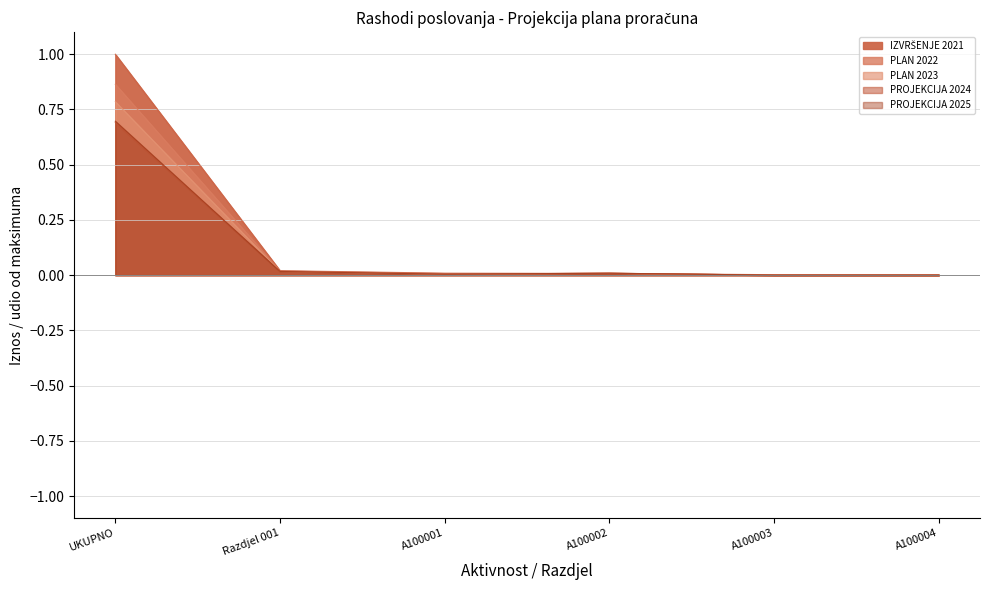

What is the difference between the IZVRŠENJE 2021 values at A100003 and UKUPNO?

1.0